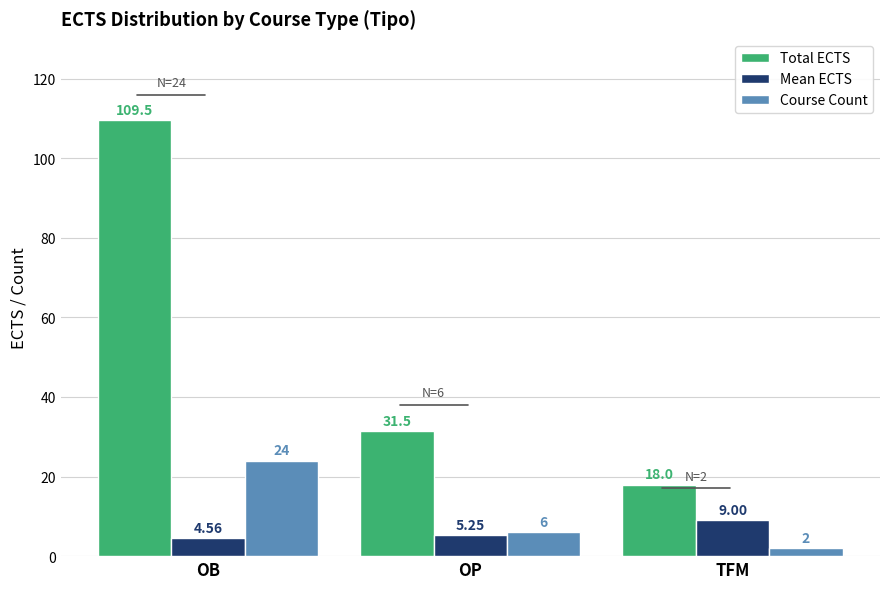

How many values in the Mean ECTS series are below 5?

1